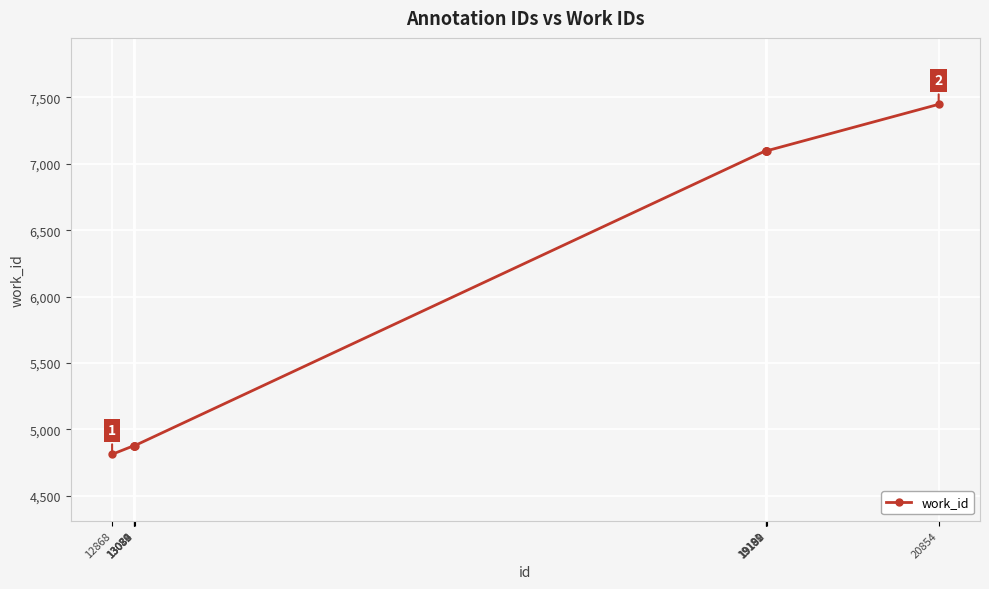

What is the sum of the values at 13084 and 13079?

9756